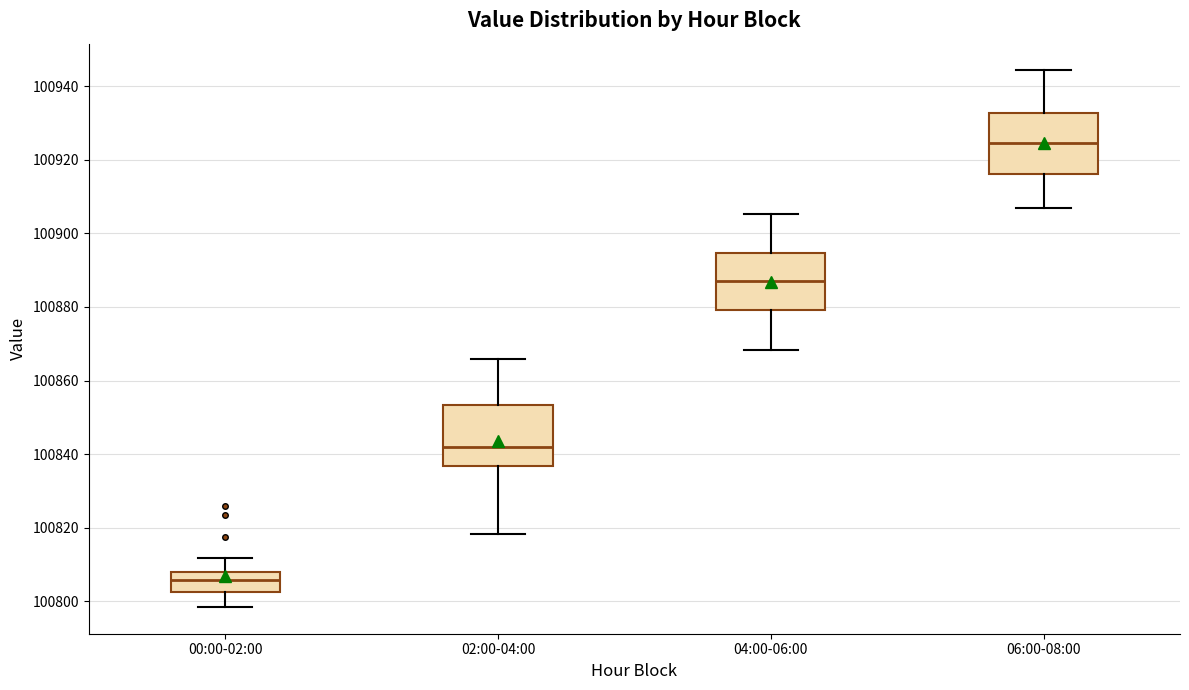

Reading left to right, transcribe this box plot: for each box, give where its median line is, the range the box spans, and where its two whiskers end, as read against the y-axis. The values are not printed on the chart, so give them approximately, as read against the axis.

00:00-02:00: median 100806, box 100802 to 100808, whiskers 100798 to 100812
02:00-04:00: median 100842, box 100836 to 100854, whiskers 100818 to 100866
04:00-06:00: median 100888, box 100880 to 100894, whiskers 100868 to 100906
06:00-08:00: median 100924, box 100916 to 100932, whiskers 100906 to 100944